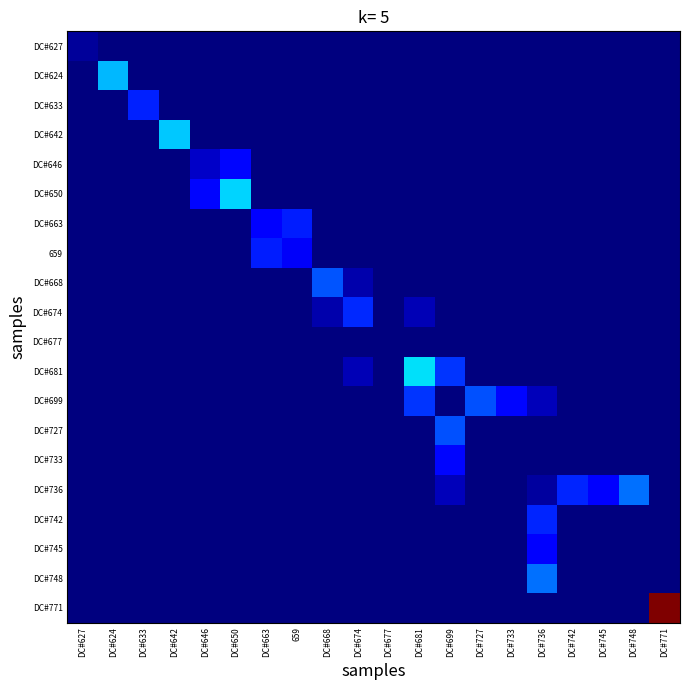

What is the total value across all series at DC#633?

300